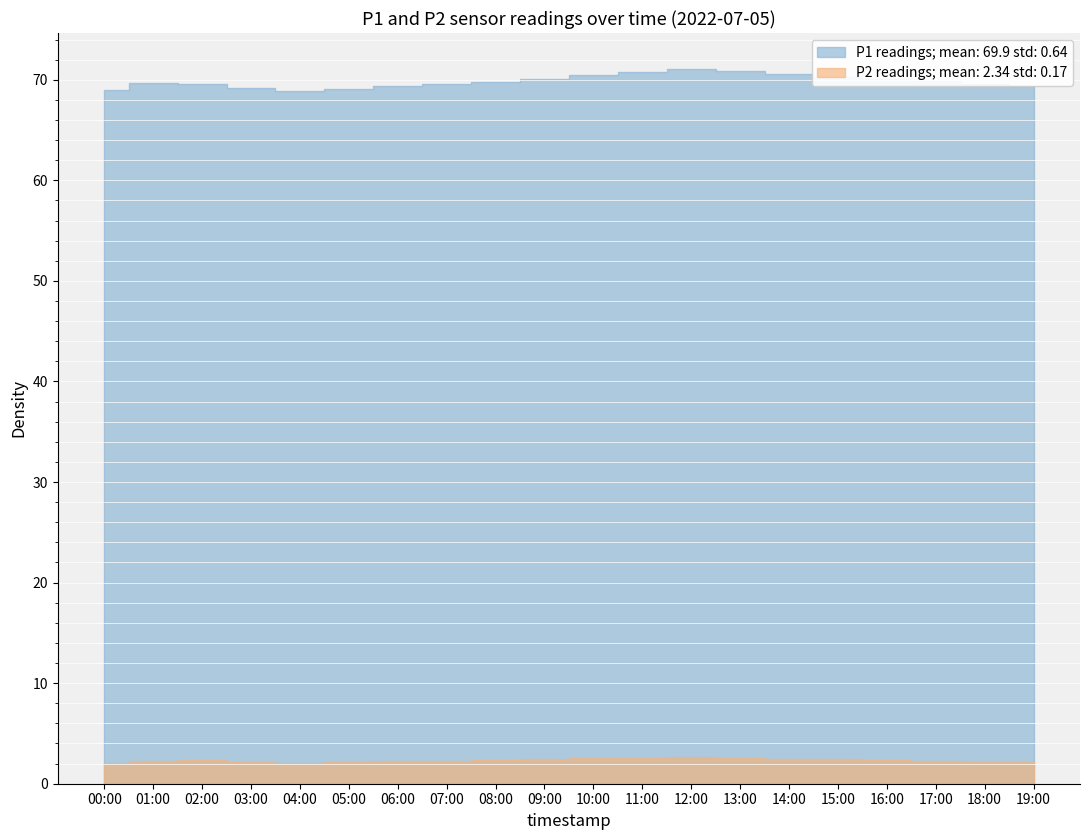

True or false: P1 and P2 intersect in this chart.

False